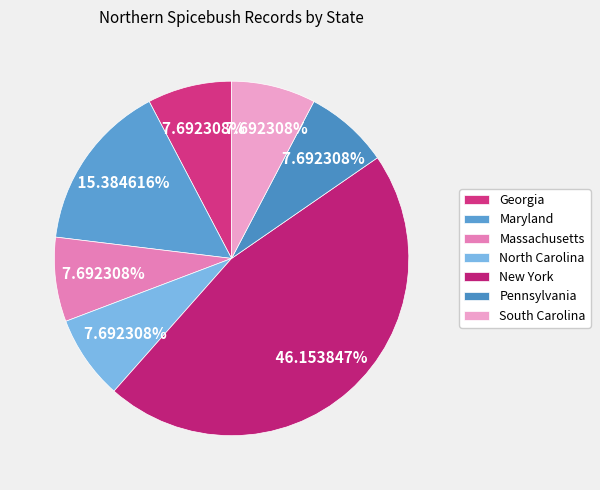

Count the number of slices in the pie.

7